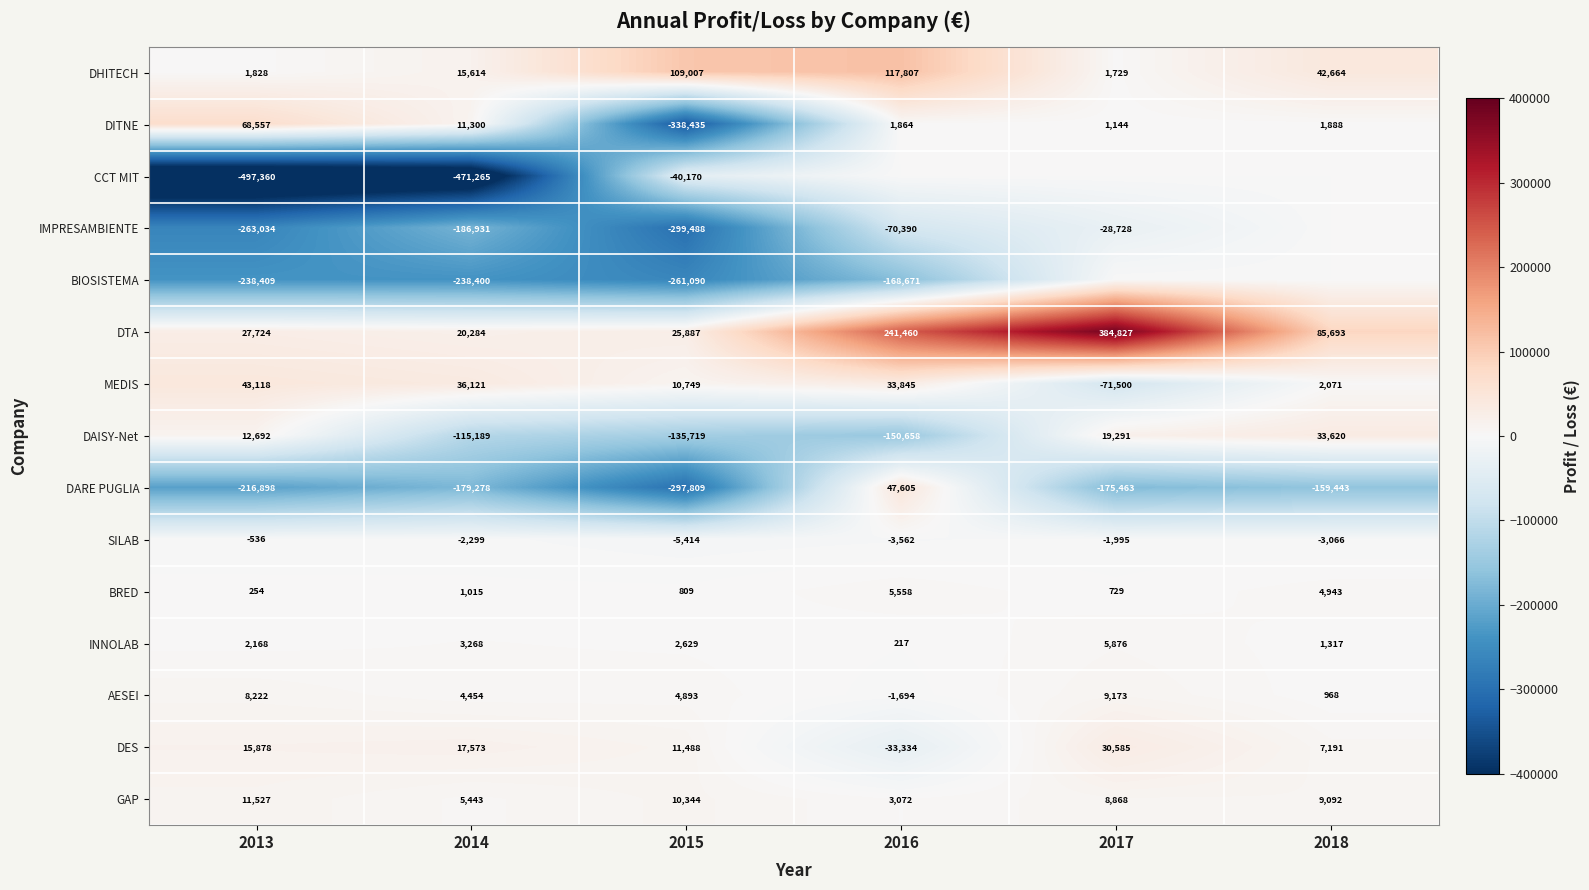

How many values in the INNOLAB series are below 2629?

3